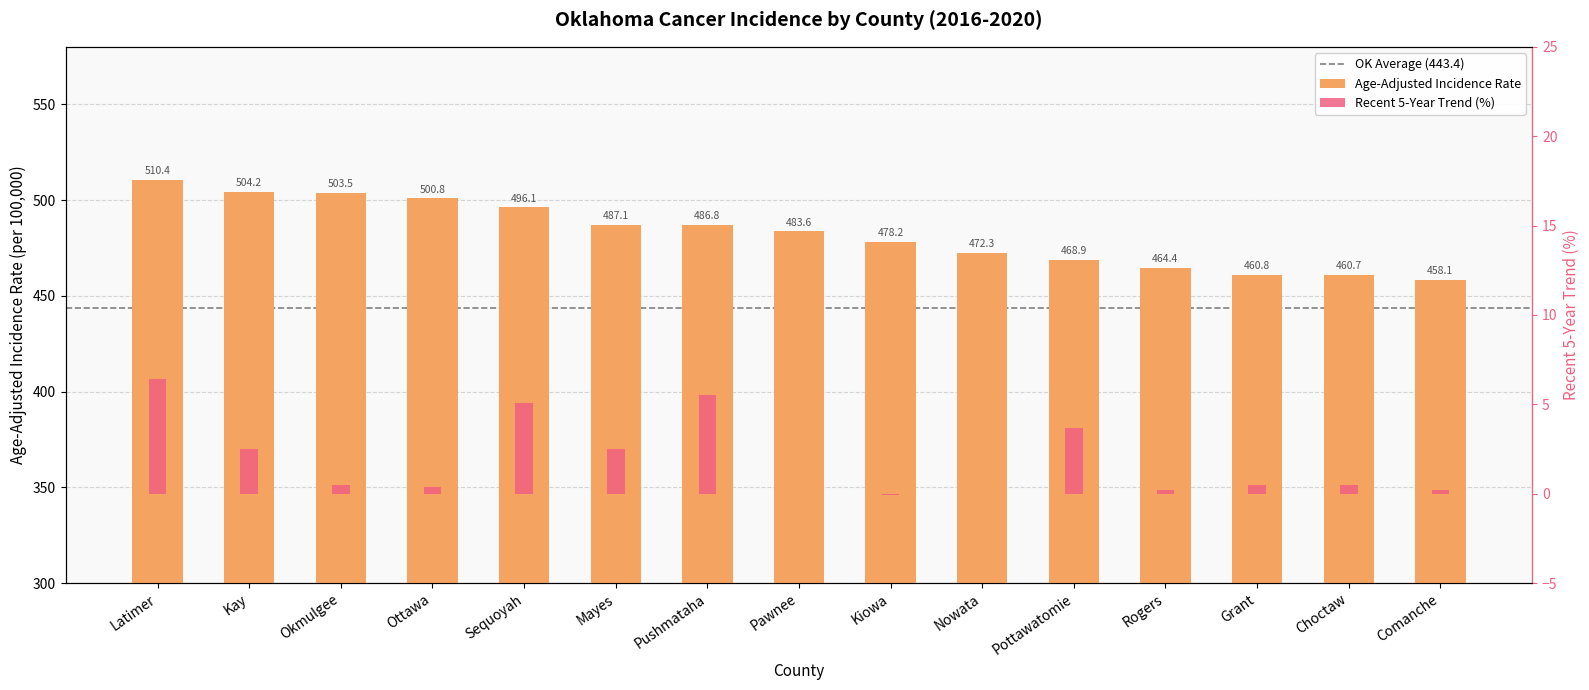

How many groups of bars are there?

15